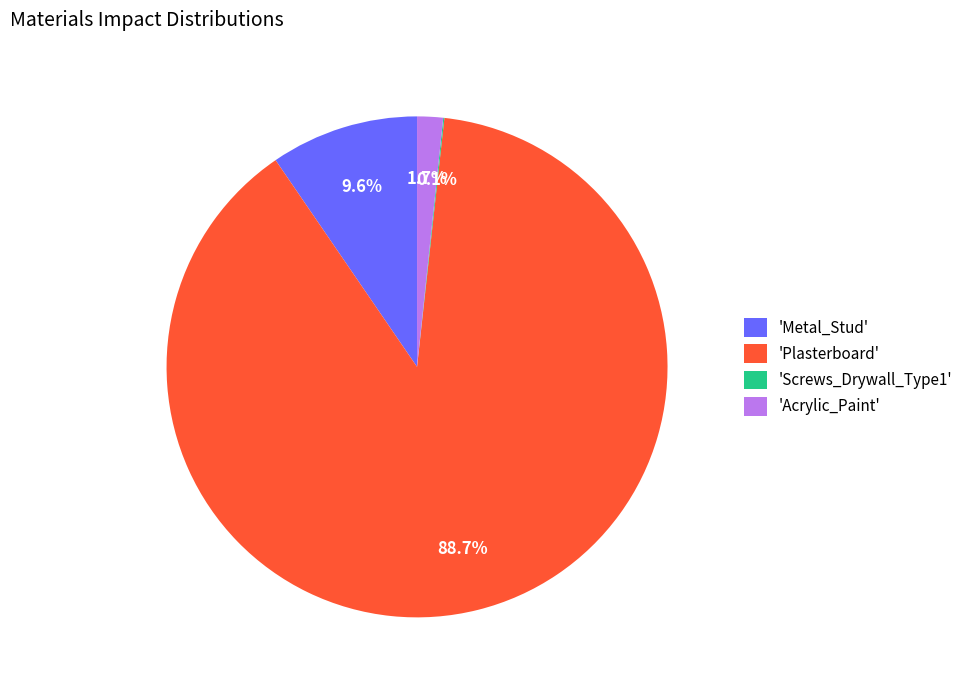

Which category accounts for the majority?

'Plasterboard'